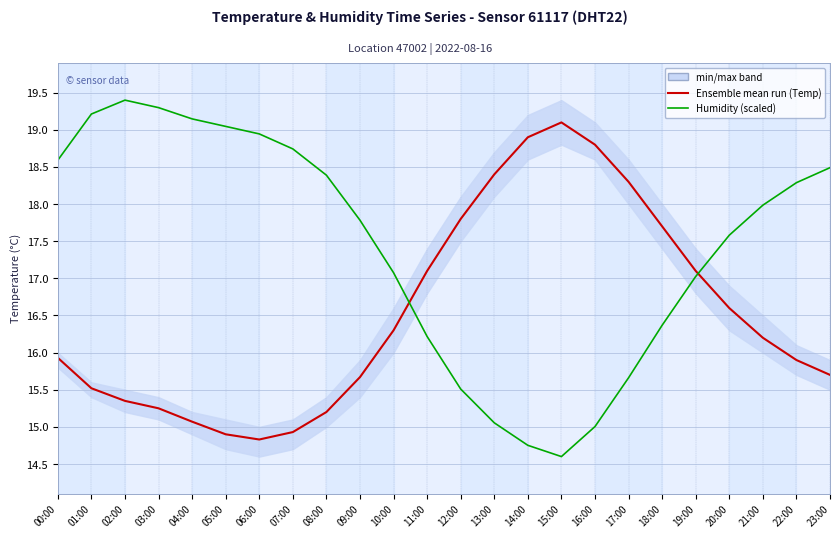

Reading left to right, list all the values displayed in this chart.

Ensemble mean run (Temp °C): 15.9	15.5	15.3	15.2	15.1	14.9	14.8	14.9	15.2	15.7	16.3	17.1	17.8	18.4	18.9	19.1	18.8	18.3	17.7	17.1	16.6	16.2	15.9	15.7
Humidity (scaled): 18.6	19.2	19.4	19.3	19.1	19.0	18.9	18.7	18.4	17.8	17.1	16.2	15.5	15.1	14.8	14.6	15.0	15.7	16.4	17.0	17.6	18.0	18.3	18.5